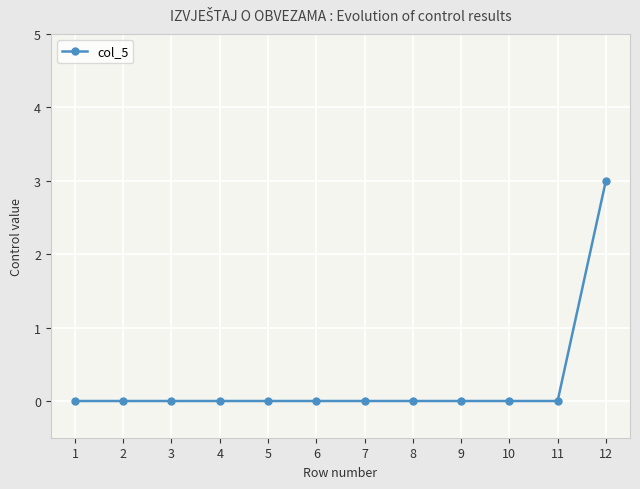

What is the difference between the maximum and minimum values?

3